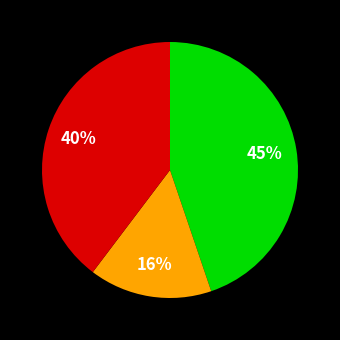

Is there a majority slice in this chart?

No